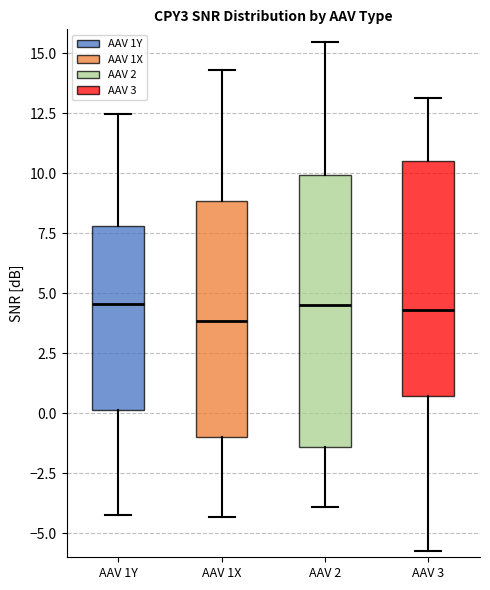

Reading left to right, read every box against the y-axis: the position of its median line, the range the box covers, and the ends of its whiskers. The values are not printed on the chart, so give them approximately, as read against the axis.

AAV 1Y: median 4.5, box 0.0 to 8.0, whiskers -4.5 to 12.5
AAV 1X: median 4.0, box -1.0 to 9.0, whiskers -4.5 to 14.5
AAV 2: median 4.5, box -1.5 to 10.0, whiskers -4.0 to 15.5
AAV 3: median 4.5, box 0.5 to 10.5, whiskers -5.5 to 13.0